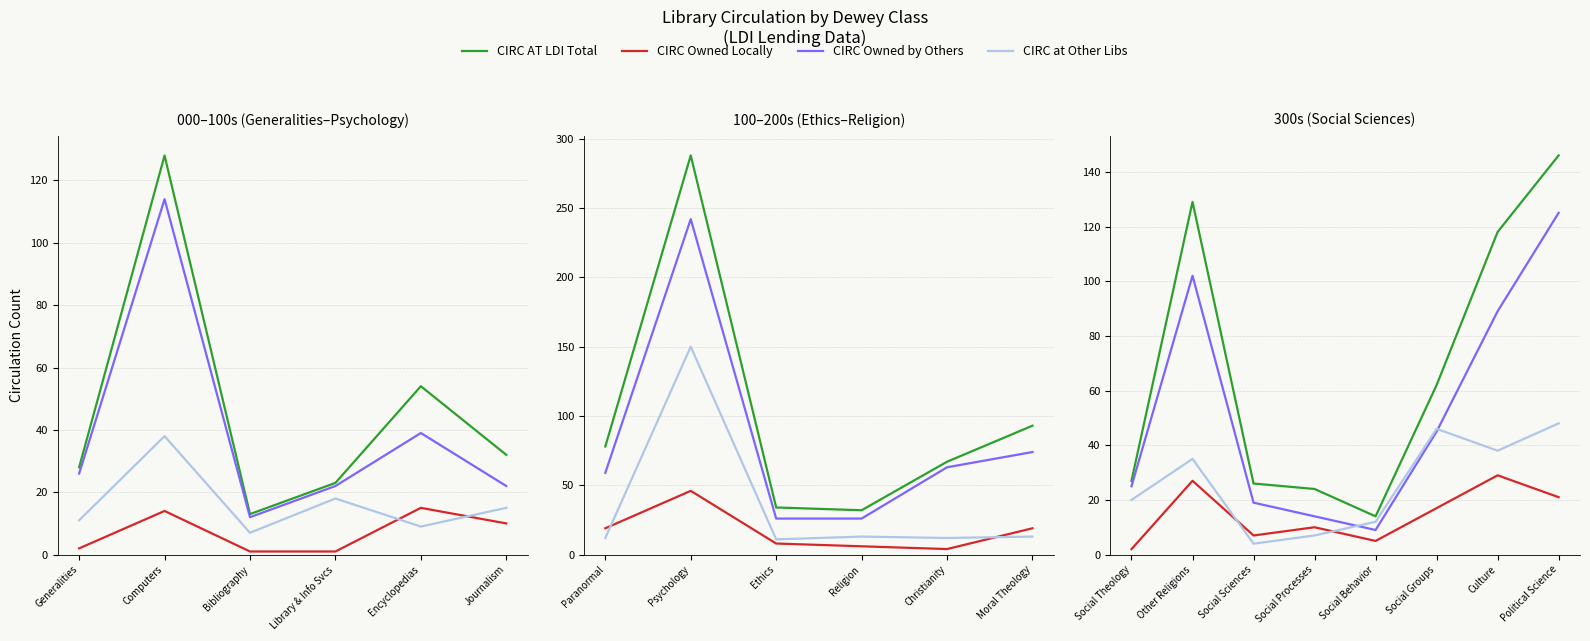

What is the highest value of the CIRC at Other Libs series?

48